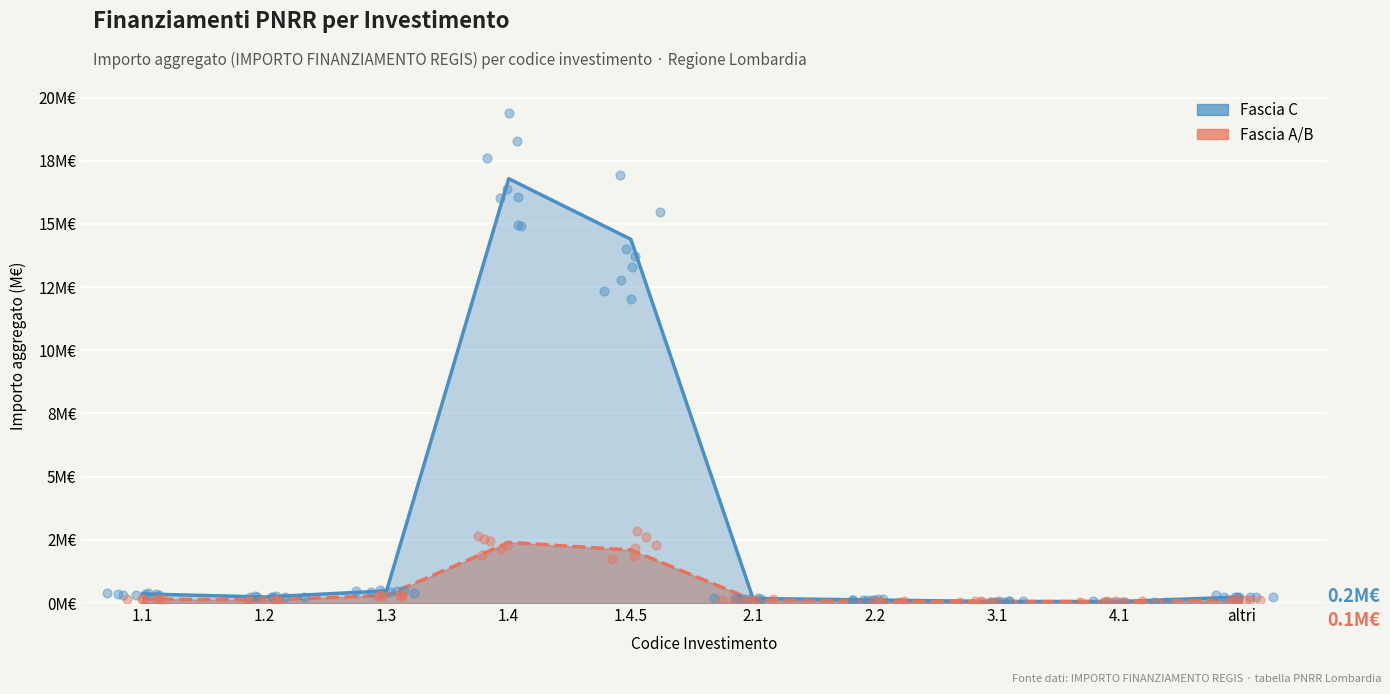

What is the total value across all series at 1.2?

0.4